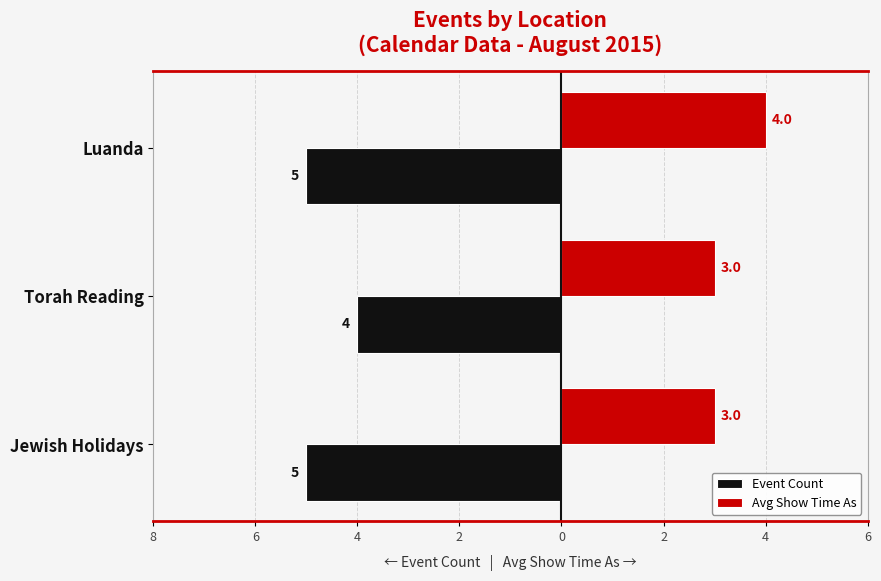

What are all the series names shown in the legend?

Event Count, Avg Show Time As